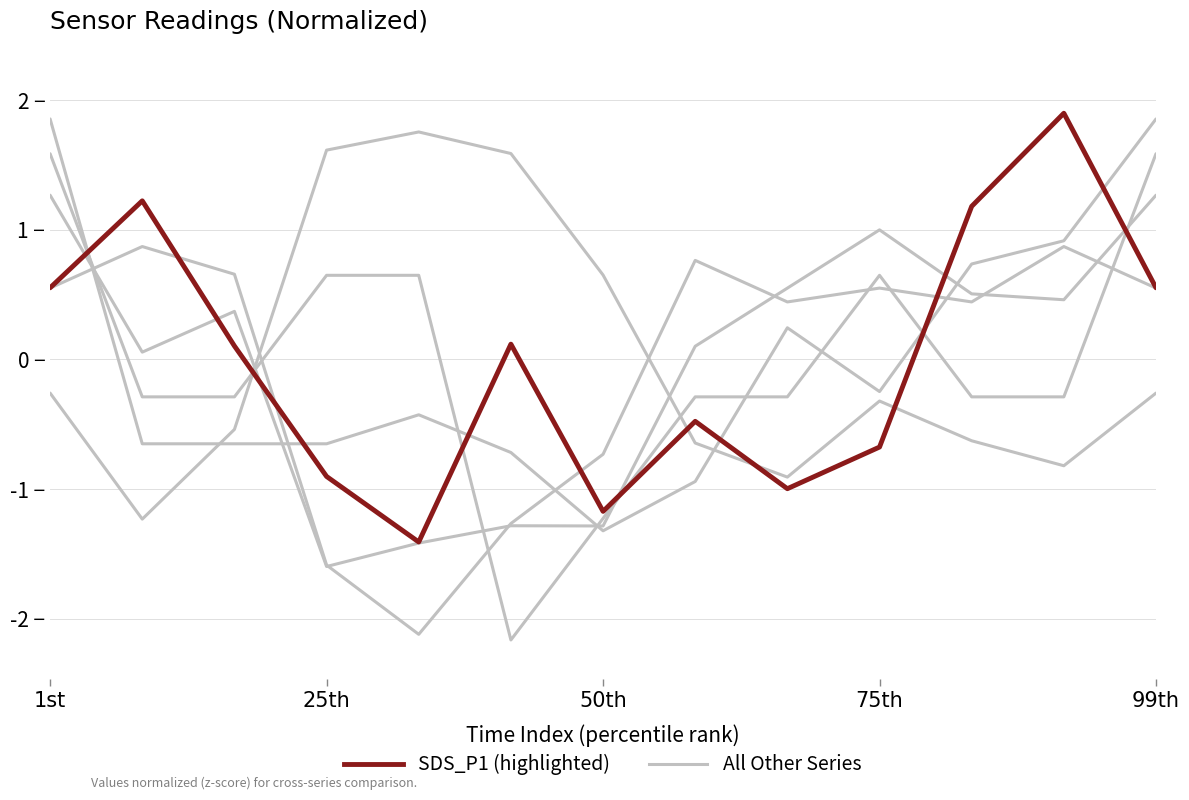

What position from the right is 75th?

4